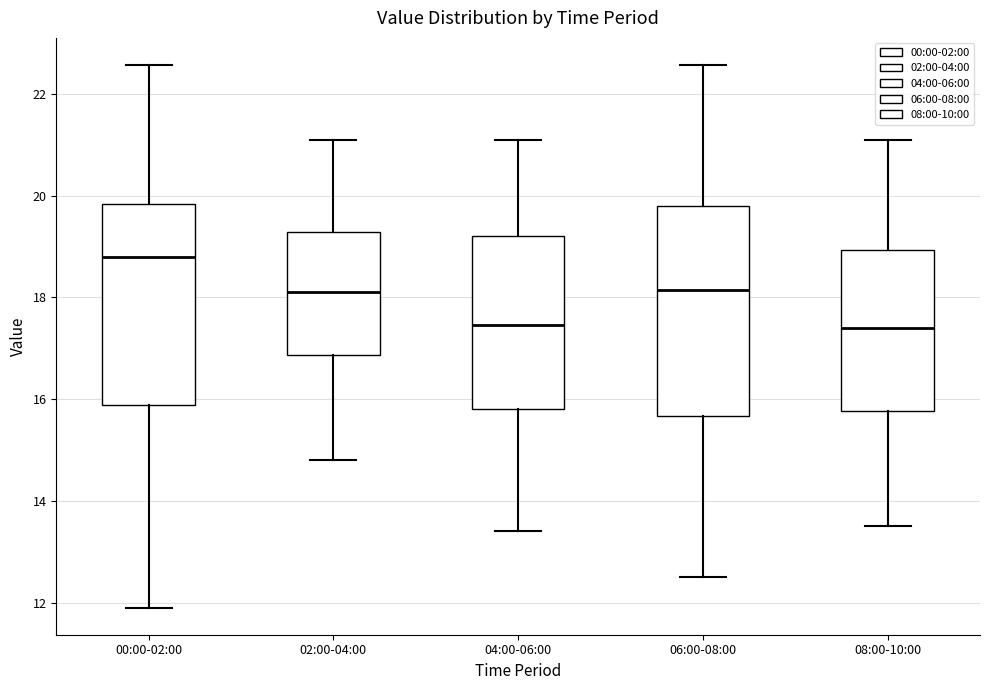

Reading left to right, read every box against the y-axis: the position of its median line, the range the box covers, and the ends of its whiskers. The values are not printed on the chart, so give them approximately, as read against the axis.

00:00-02:00: median 18.8, box 15.8 to 19.8, whiskers 12.0 to 22.6
02:00-04:00: median 18.2, box 16.8 to 19.2, whiskers 14.8 to 21.2
04:00-06:00: median 17.4, box 15.8 to 19.2, whiskers 13.4 to 21.2
06:00-08:00: median 18.2, box 15.6 to 19.8, whiskers 12.6 to 22.6
08:00-10:00: median 17.4, box 15.8 to 19.0, whiskers 13.6 to 21.2